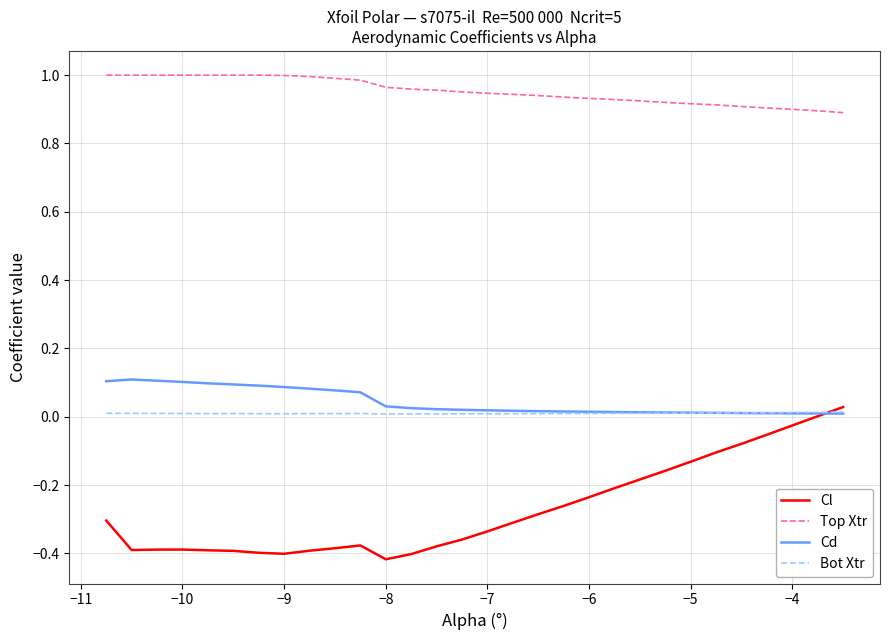

True or false: Cd and Top Xtr intersect in this chart.

False